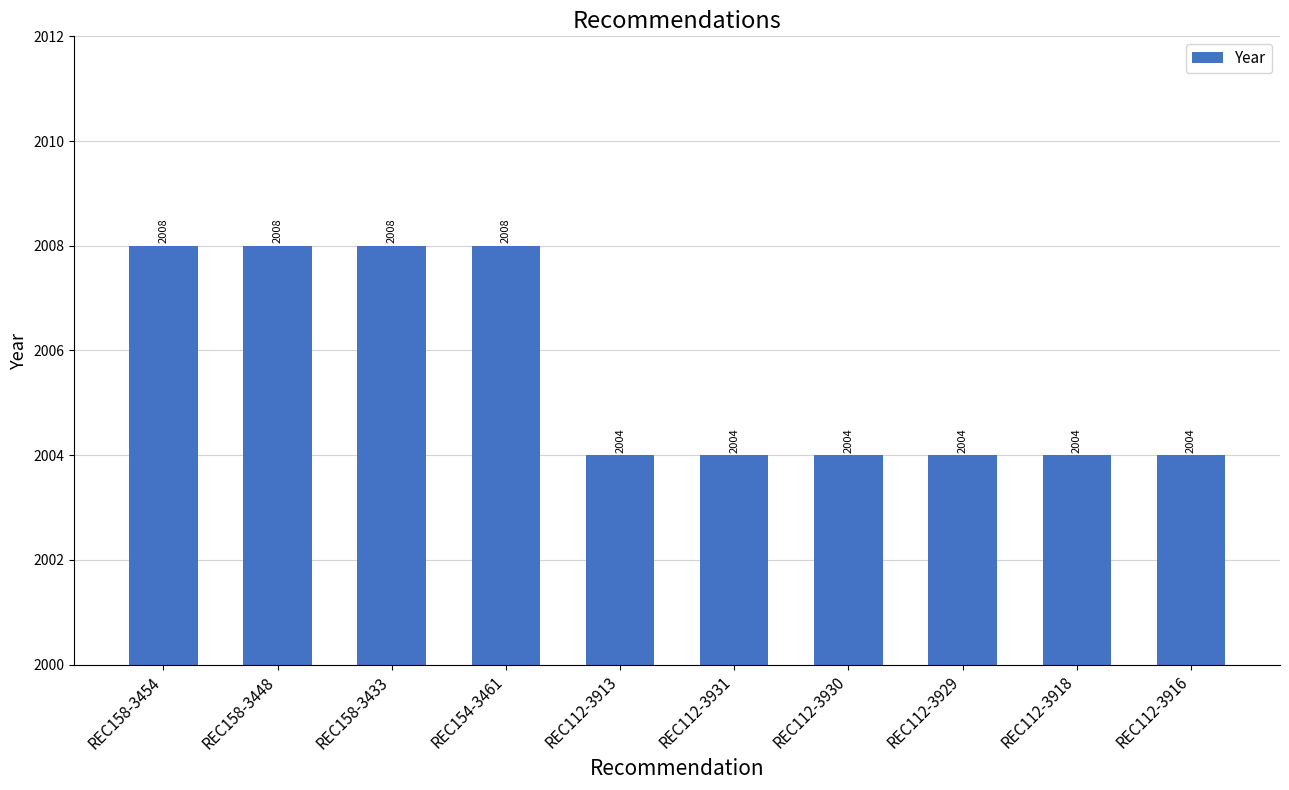

What is the difference between the maximum and minimum values?

4